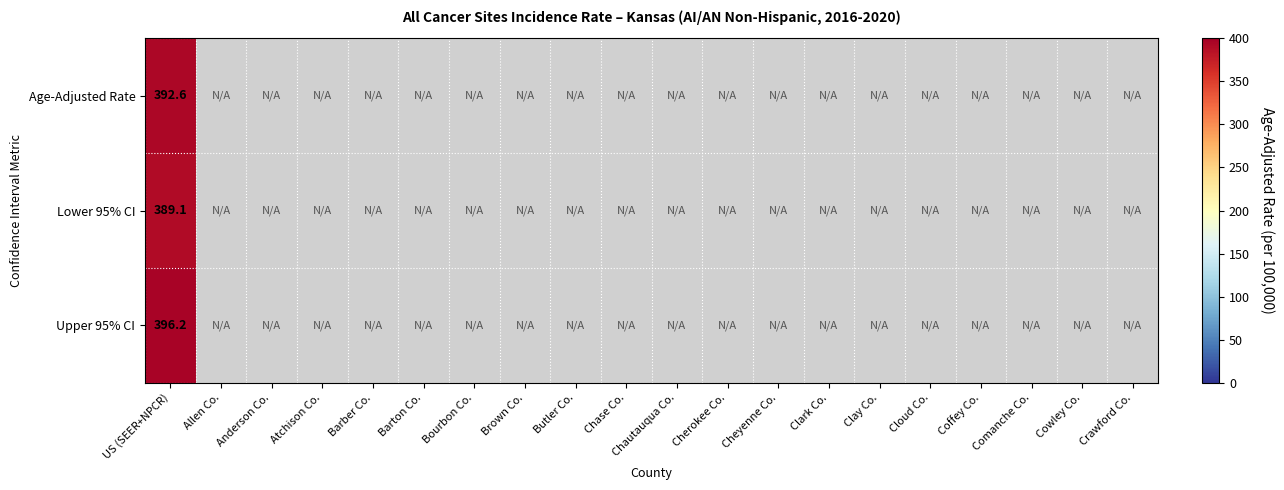

What is the spread (max minus min) of values at US (SEER+NPCR)?

7.1